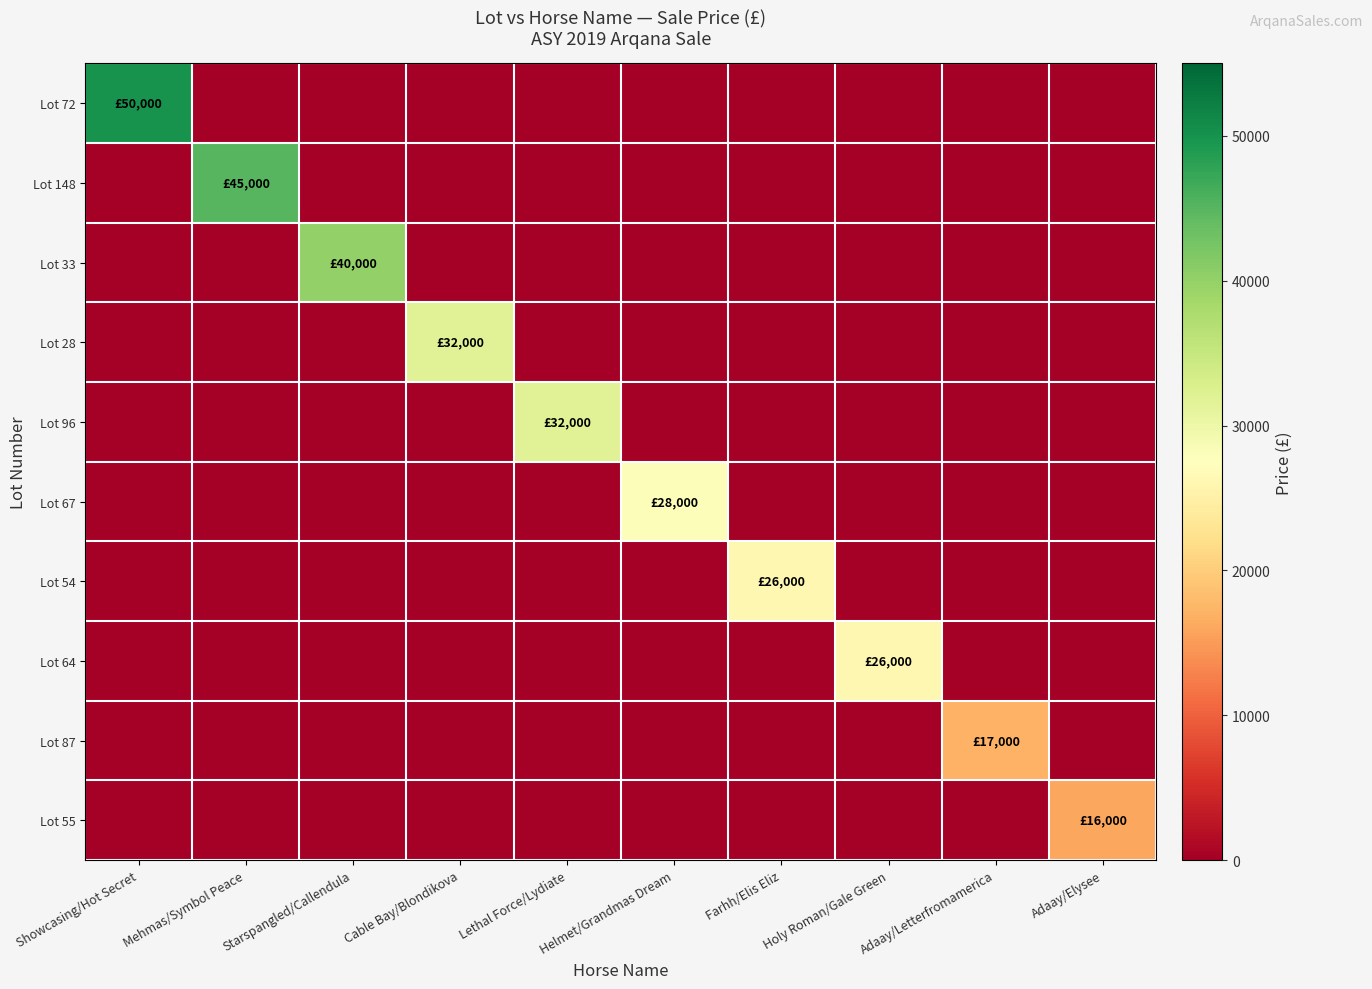

What is the spread (max minus min) of values at Adaay/Elysee?

16000